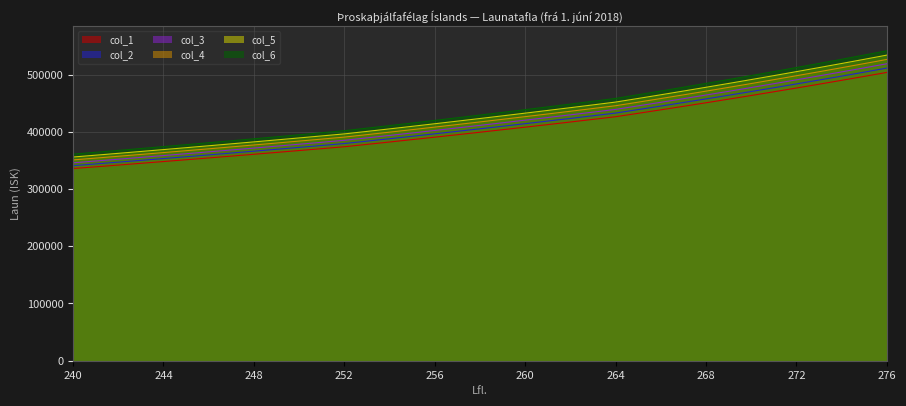

List the labels in order of col_4 value, largest first.

276, 275, 274, 273, 272, 271, 270, 269, 268, 267, 266, 265, 264, 263, 262, 261, 260, 259, 258, 257, 256, 255, 254, 253, 252, 251, 250, 249, 248, 247, 246, 245, 244, 243, 242, 241, 240